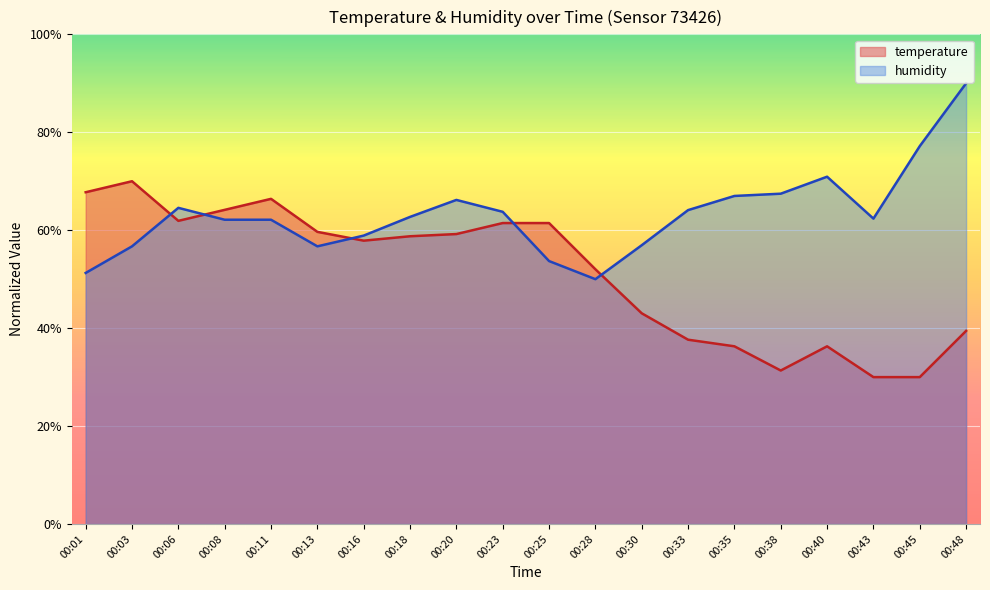

Which category has the lowest value across all series?

00:43